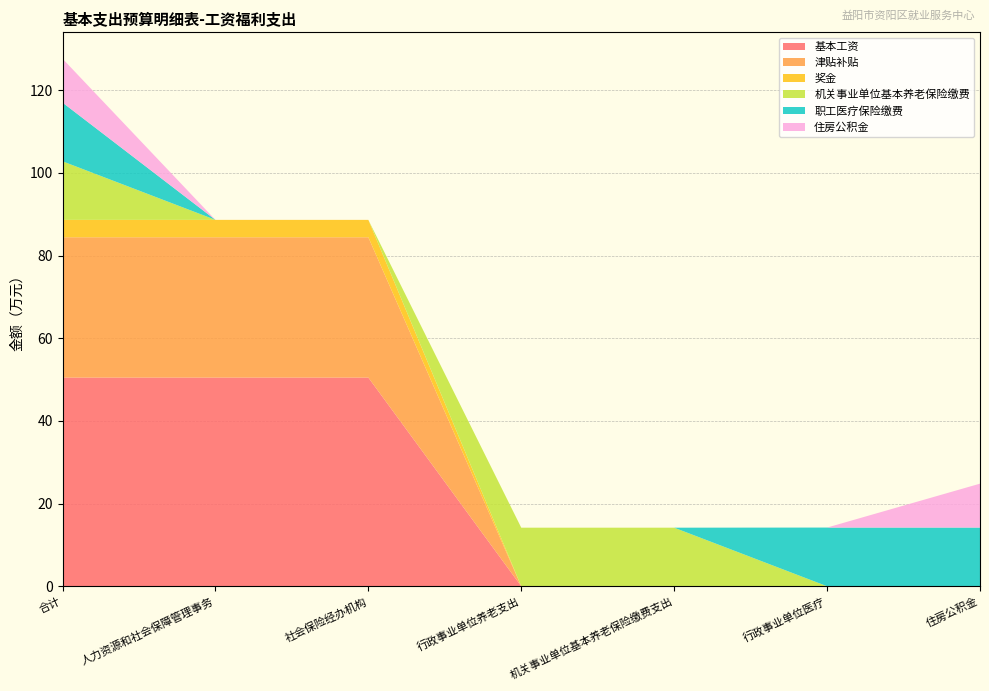

Reading left to right, transcribe all the data shown in this chart.

基本工资: 合计=50.5	人力资源和社会保障管理事务=50.5	社会保险经办机构=50.5	行政事业单位养老支出=0.0	机关事业单位基本养老保险缴费支出=0.0	行政事业单位医疗=0.0	住房公积金=0.0
津贴补贴: 合计=33.9	人力资源和社会保障管理事务=33.9	社会保险经办机构=33.9	行政事业单位养老支出=0.0	机关事业单位基本养老保险缴费支出=0.0	行政事业单位医疗=0.0	住房公积金=0.0
奖金: 合计=4.2	人力资源和社会保障管理事务=4.2	社会保险经办机构=4.2	行政事业单位养老支出=0.0	机关事业单位基本养老保险缴费支出=0.0	行政事业单位医疗=0.0	住房公积金=0.0
机关事业单位基本养老保险缴费: 合计=14.2	人力资源和社会保障管理事务=0.0	社会保险经办机构=0.0	行政事业单位养老支出=14.2	机关事业单位基本养老保险缴费支出=14.2	行政事业单位医疗=0.0	住房公积金=0.0
职工医疗保险缴费: 合计=14.2	人力资源和社会保障管理事务=0.0	社会保险经办机构=0.0	行政事业单位养老支出=0.0	机关事业单位基本养老保险缴费支出=0.0	行政事业单位医疗=14.2	住房公积金=14.2
住房公积金: 合计=10.6	人力资源和社会保障管理事务=0.0	社会保险经办机构=0.0	行政事业单位养老支出=0.0	机关事业单位基本养老保险缴费支出=0.0	行政事业单位医疗=0.0	住房公积金=10.6